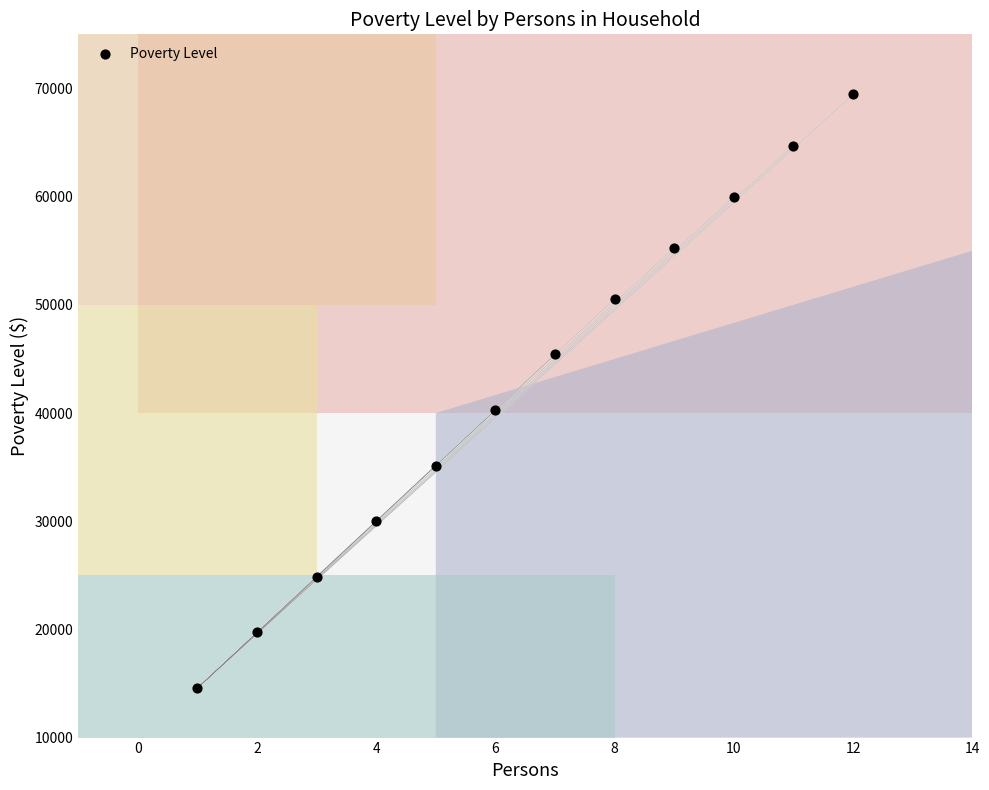

What is the average X value?

6